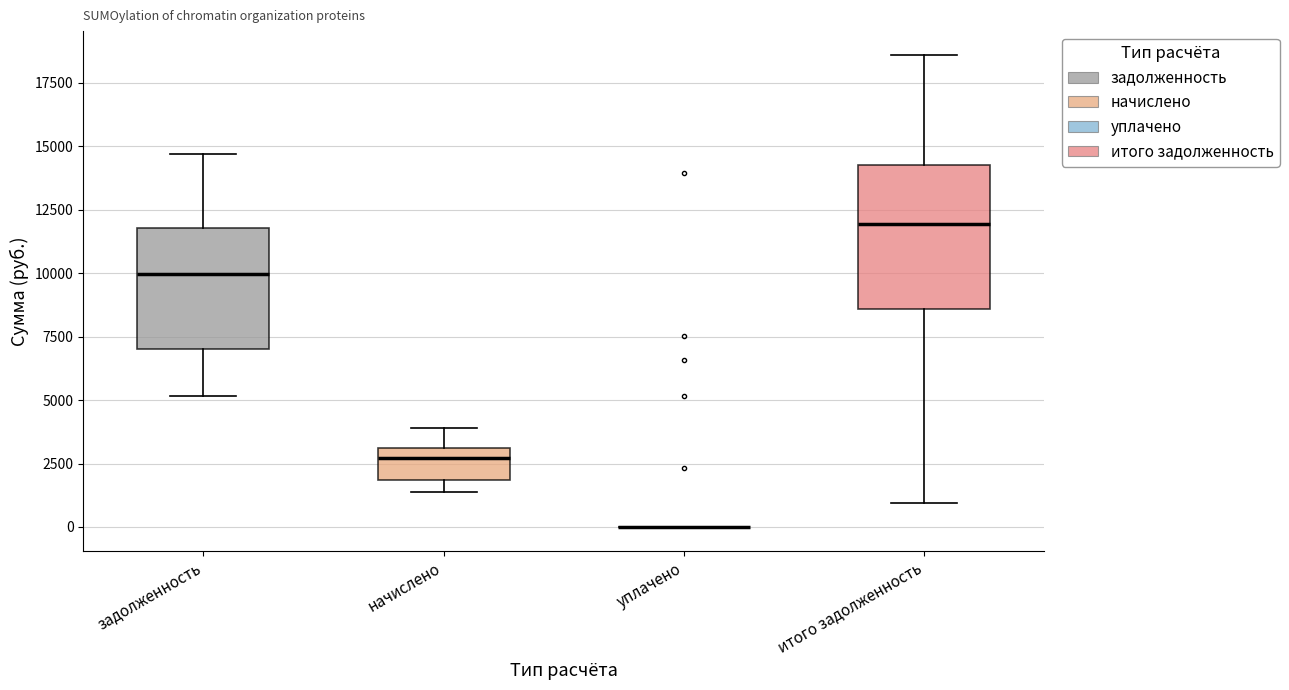

Reading left to right, read every box against the y-axis: the position of its median line, the range the box covers, and the ends of its whiskers. The values are not printed on the chart, so give them approximately, as read against the axis.

задолженность: median 10000, box 7000 to 12000, whiskers 5000 to 14500
начислено: median 2500, box 2000 to 3000, whiskers 1500 to 4000
уплачено: box collapsed to a line at 0, whiskers 0 to 0
итого задолженность: median 12000, box 8500 to 14500, whiskers 1000 to 18500